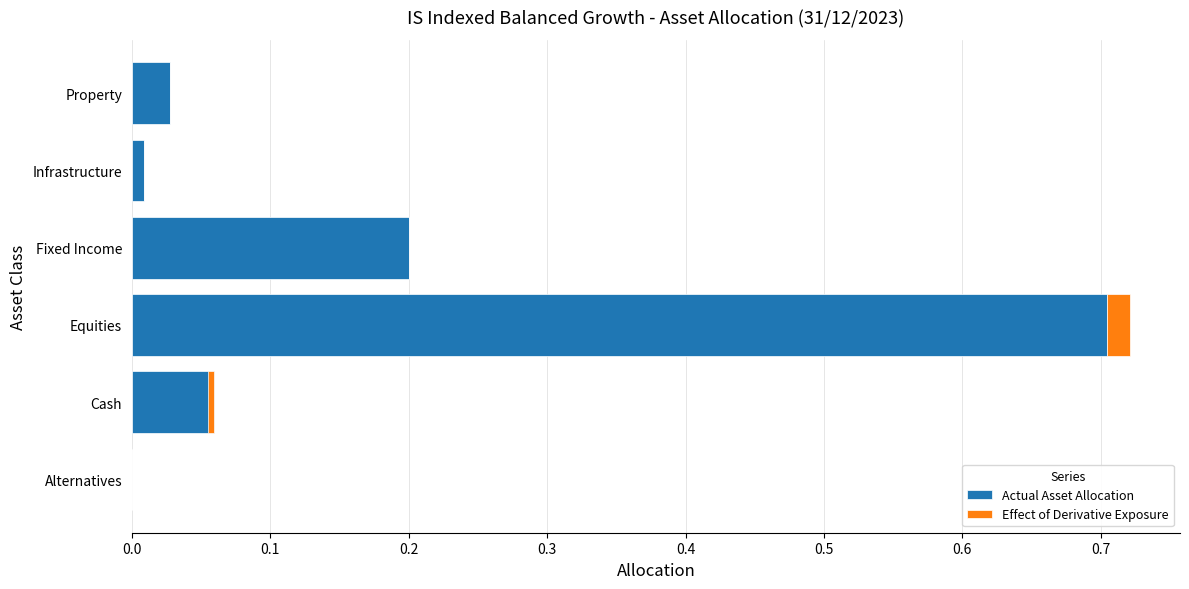

How many groups of bars are there?

6